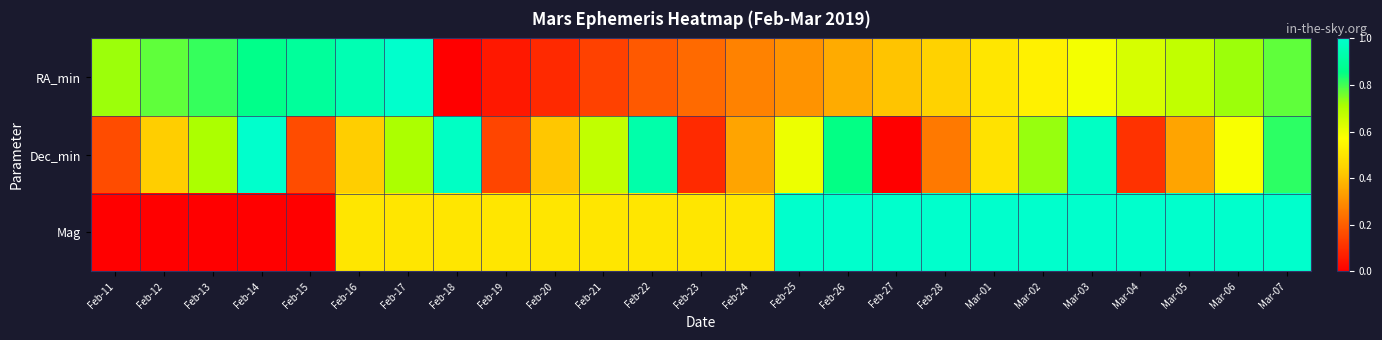

At which category is the sum across all series the highest?

Mar-07